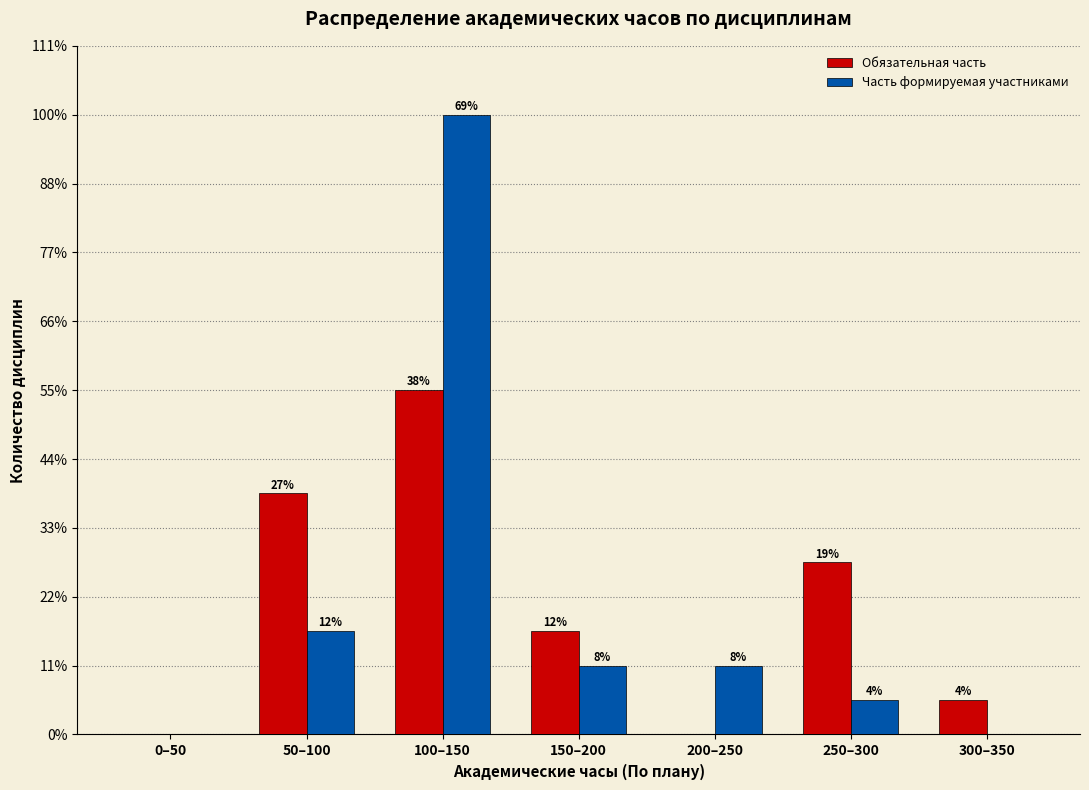

What are all the series names shown in the legend?

Обязательная часть, Часть формируемая участниками